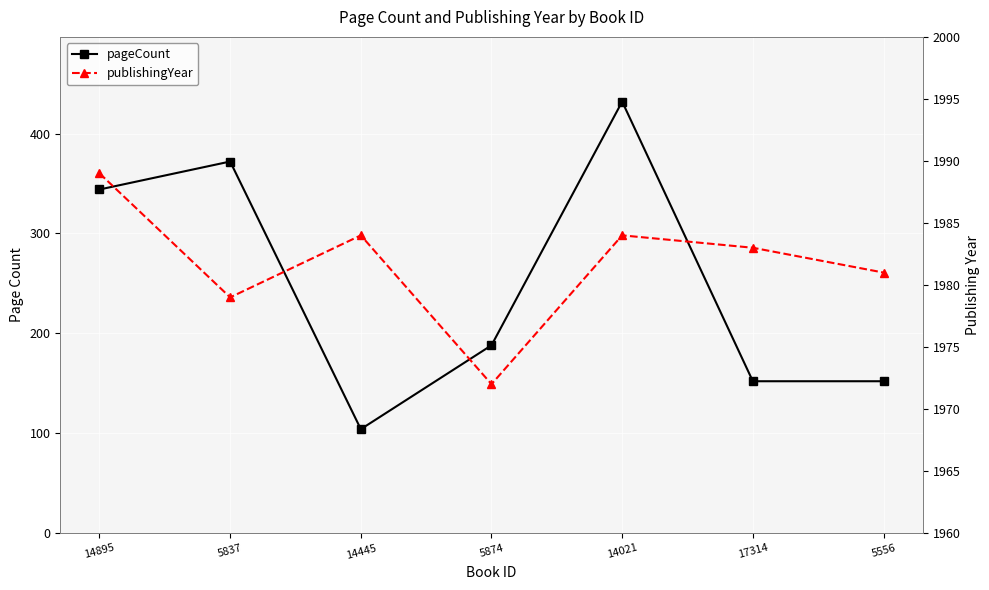

What is the difference between the pageCount values at 14021 and 14445?

328